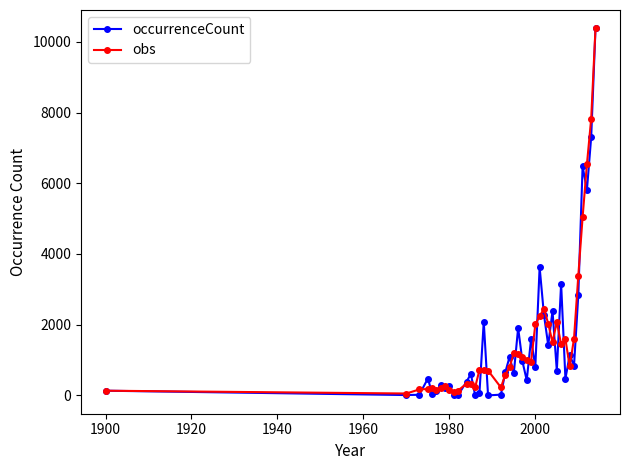

What is the value of the occurrenceCount point at the 30th from the left?

2386.0